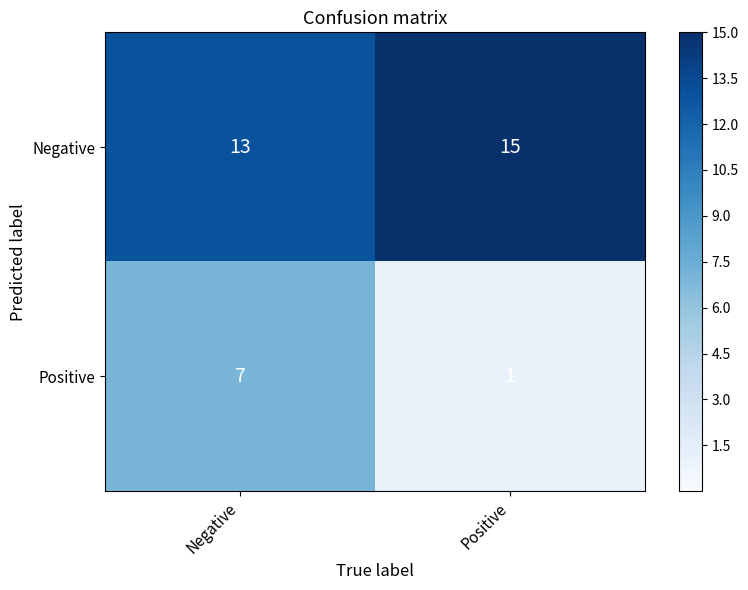

The Positive series shows 0 at Positive. True or false?

False